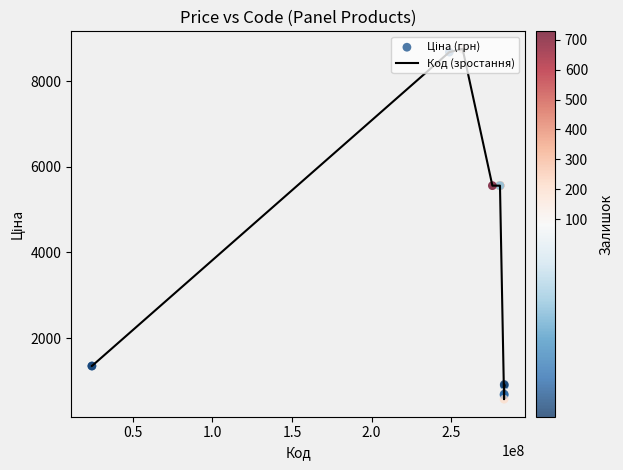

What is the minimum value shown in the chart?

572.7